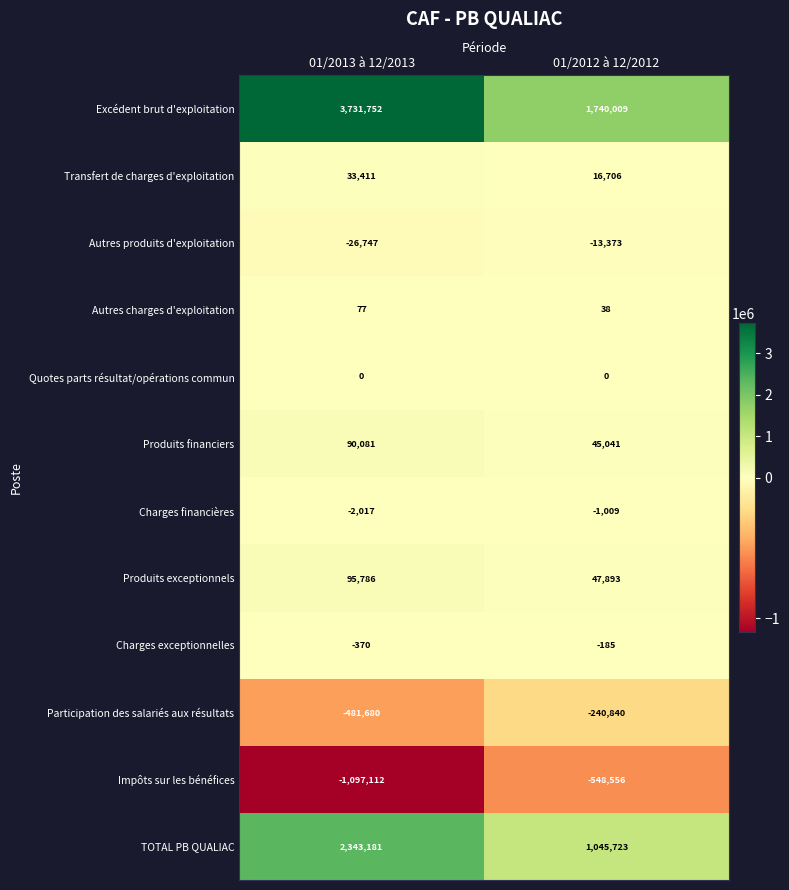

Reading right to left, transcribe all the data shown in this chart.

Excédent brut d'exploitation: 1740009	3731752
Transfert de charges d'exploitation: 16706	33411
Autres produits d'exploitation: -13373	-26747
Autres charges d'exploitation: 38	77
Quotes parts résultat/opérations commun: 0	0
Produits financiers: 45041	90081
Charges financières: -1009	-2017
Produits exceptionnels: 47893	95786
Charges exceptionnelles: -185	-370
Participation des salariés aux résultats: -240840	-481680
Impôts sur les bénéfices: -548556	-1097112
TOTAL PB QUALIAC: 1045723	2343181